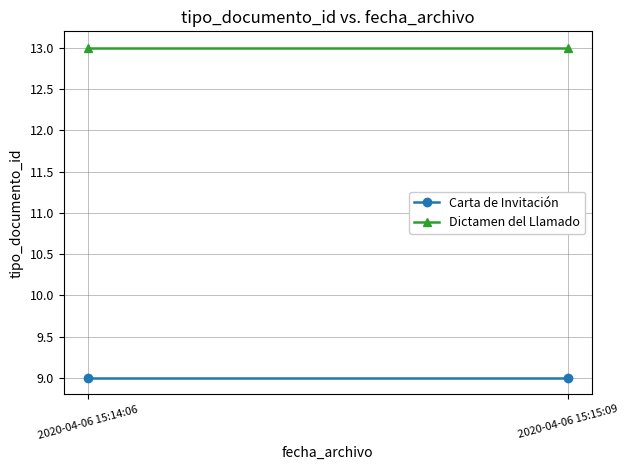

What are all the series names shown in the legend?

Carta de Invitación, Dictamen del Llamado